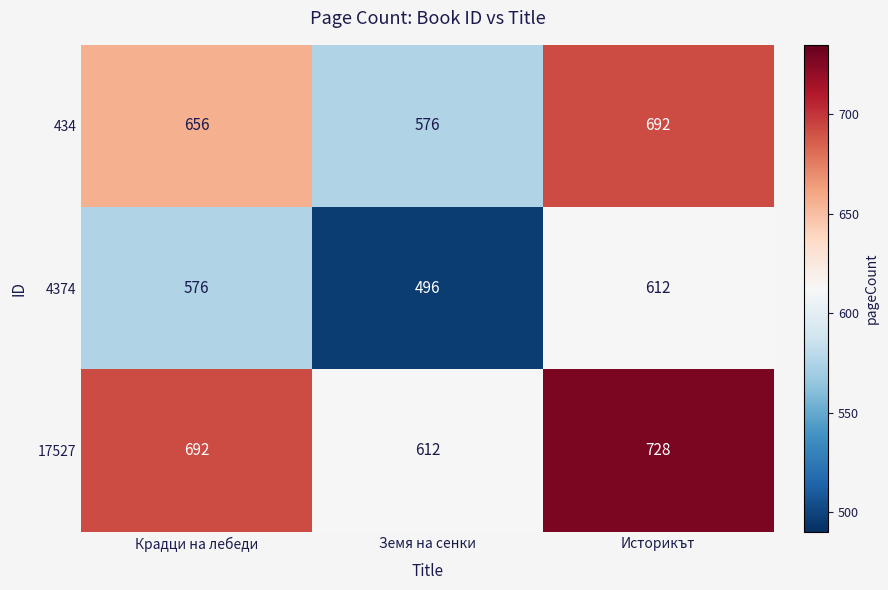

What is the highest value of the 434 series?

692